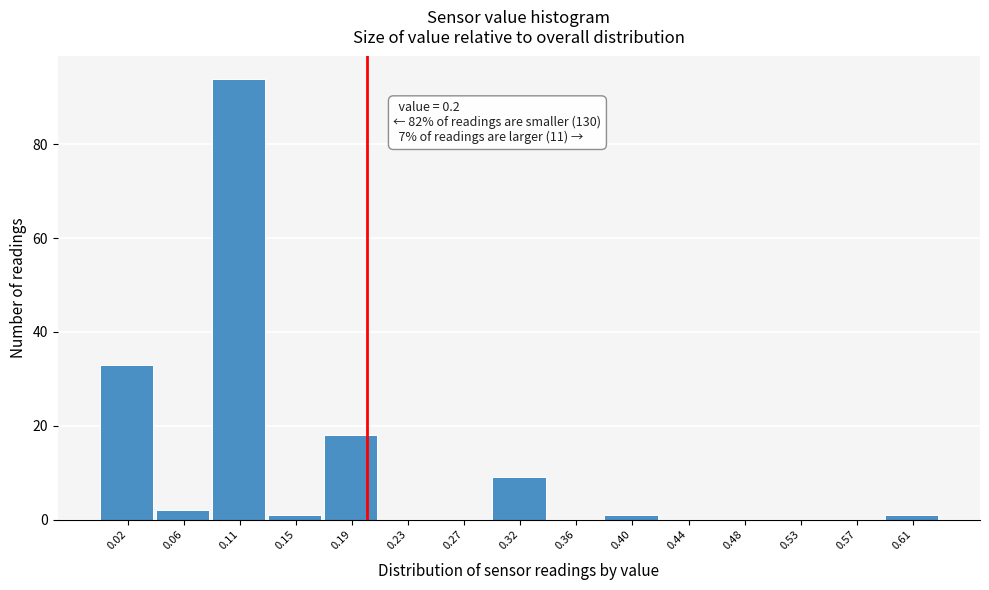

Over which range of the x-axis is the bar tallest?

0.084 to 0.126